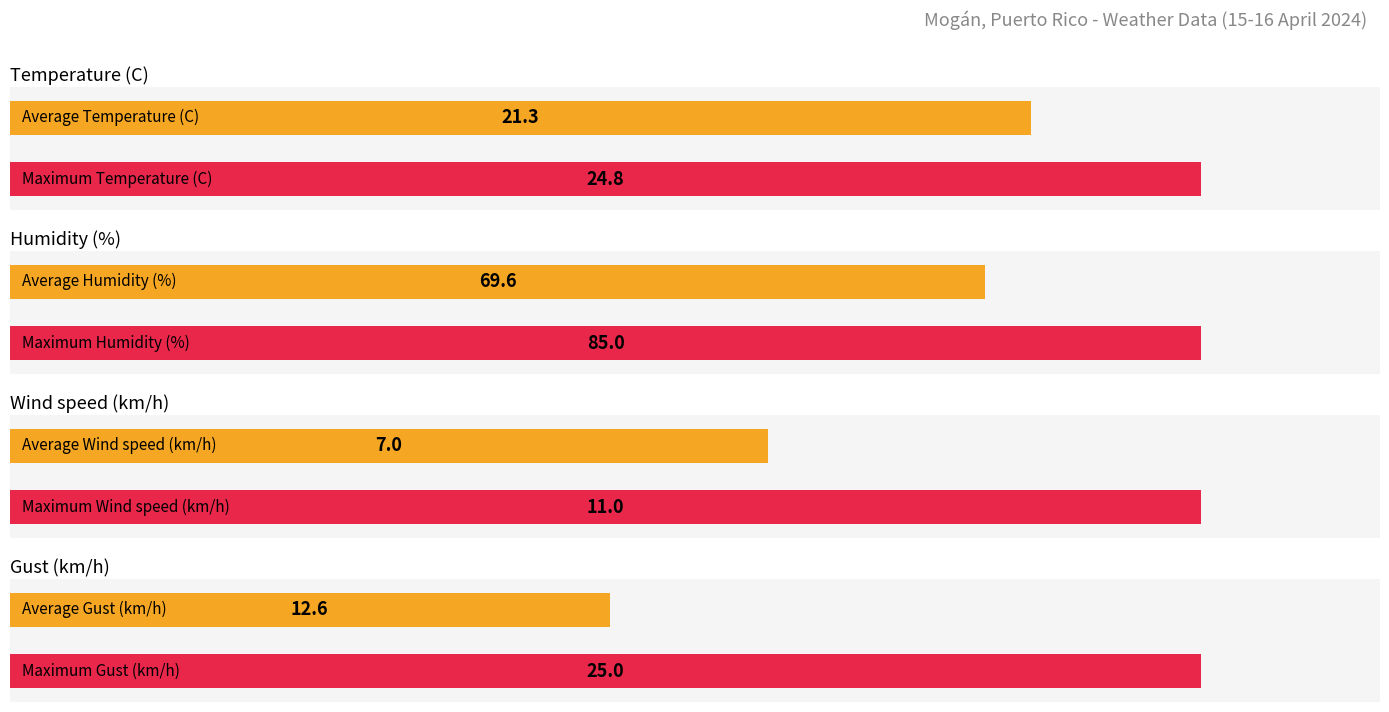

Which series has the largest total across all categories?

Humidity (%)